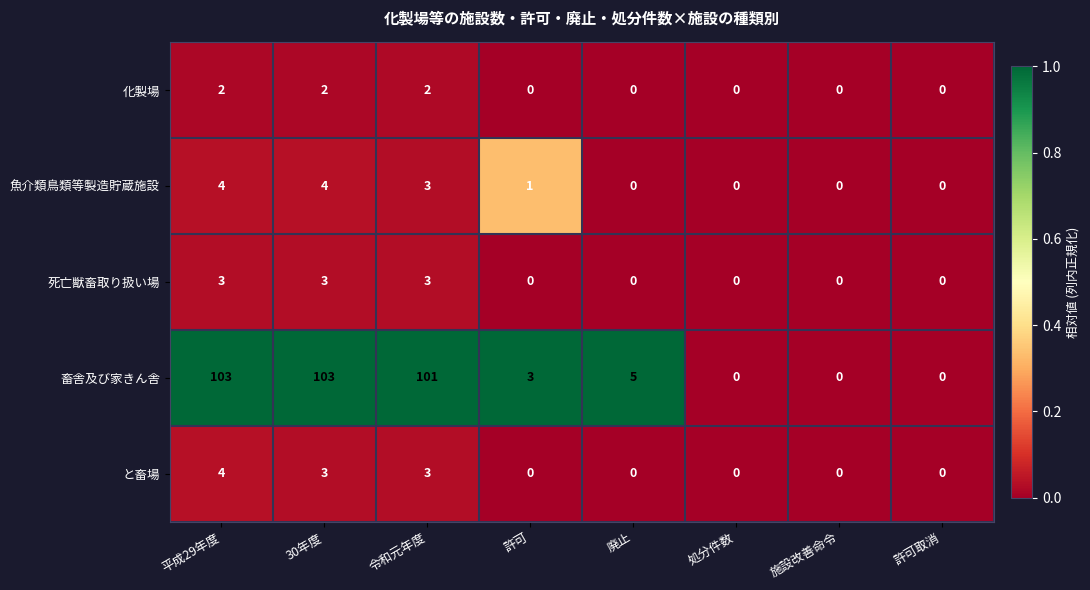

The と畜場 series shows 0 at 処分件数. True or false?

True